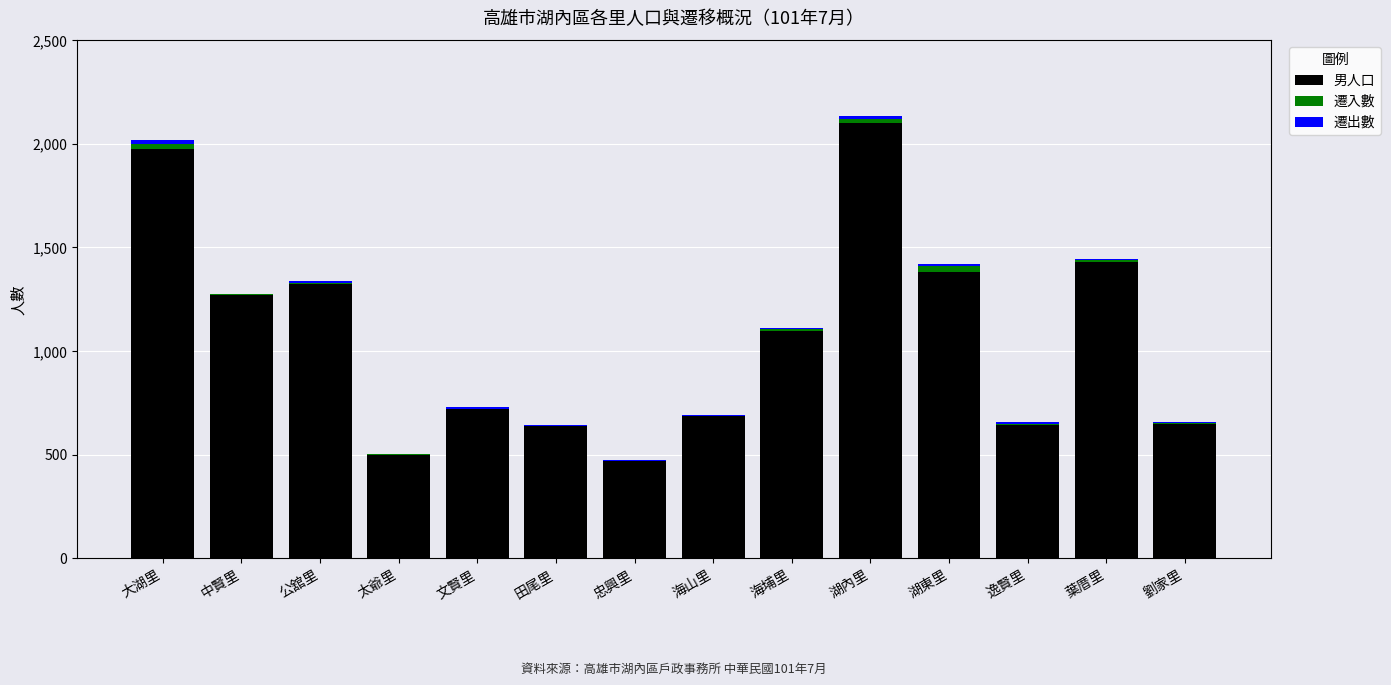

Count the number of data series in this chart.

3